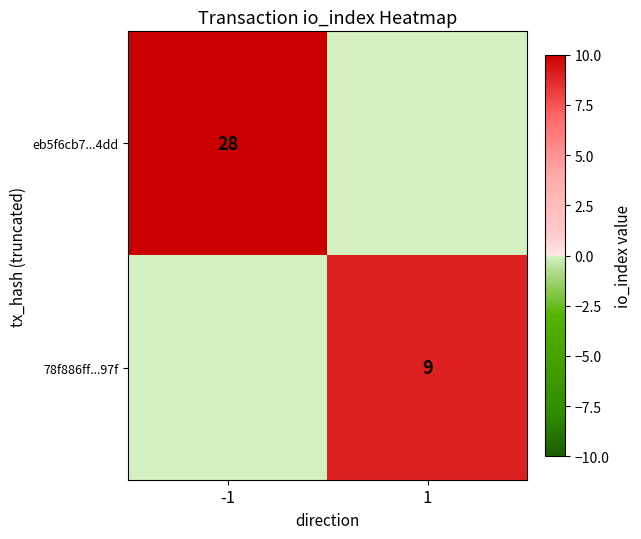

The value of eb5f6cb7...4dd at -1 is 37. True or false?

False